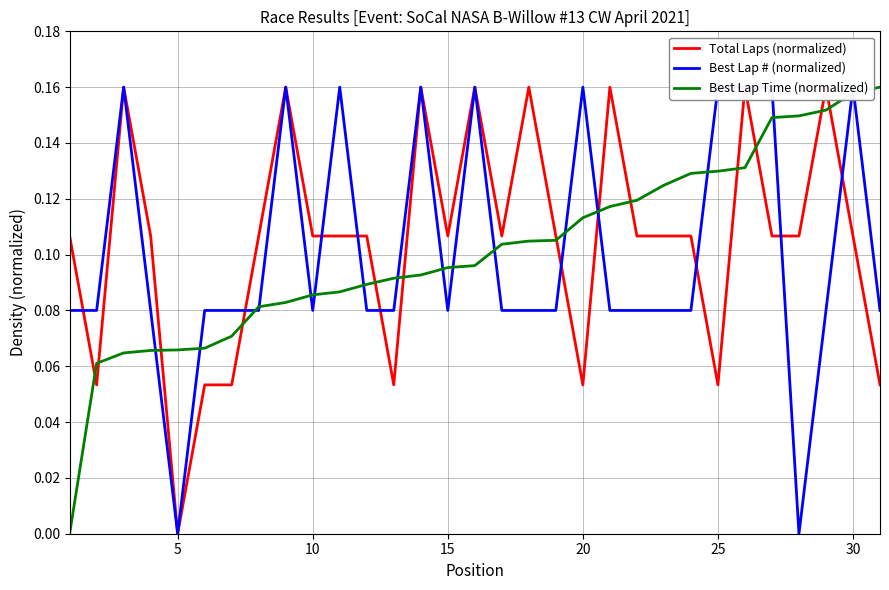

After their last crossing, which series has the higher values: Best Lap Time (normalized) or Total Laps (normalized)?

Best Lap Time (normalized)